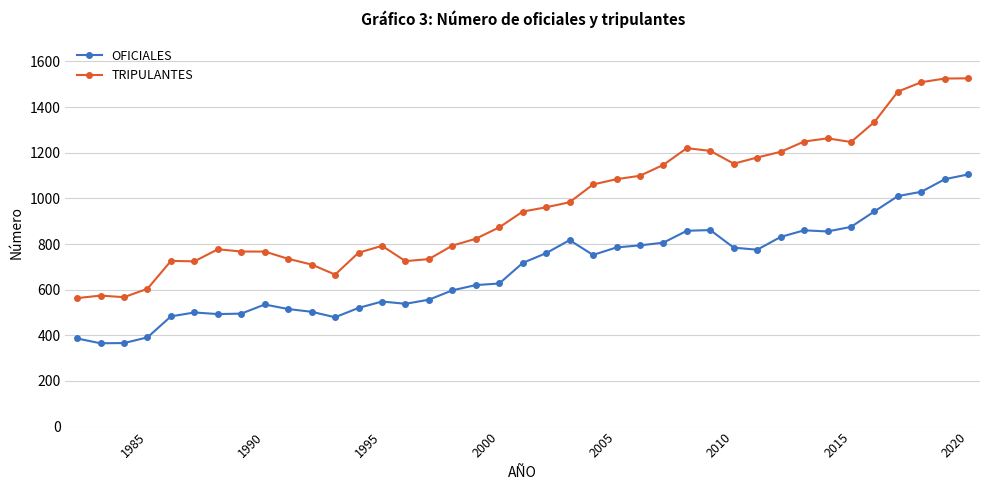

True or false: OFICIALES and TRIPULANTES intersect in this chart.

False